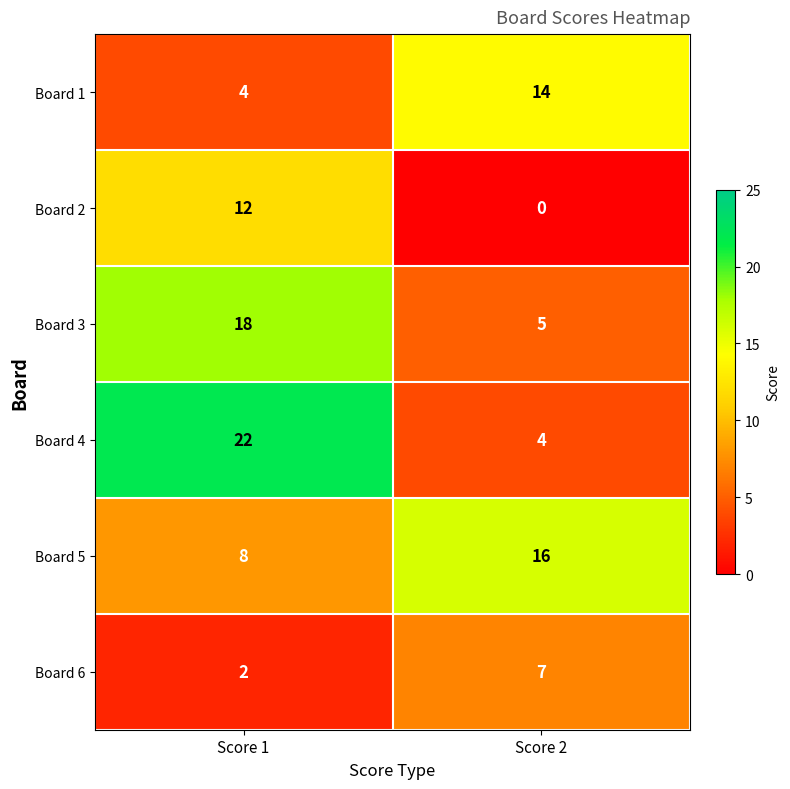

The value of Board 3 at Score 2 is 2. True or false?

False